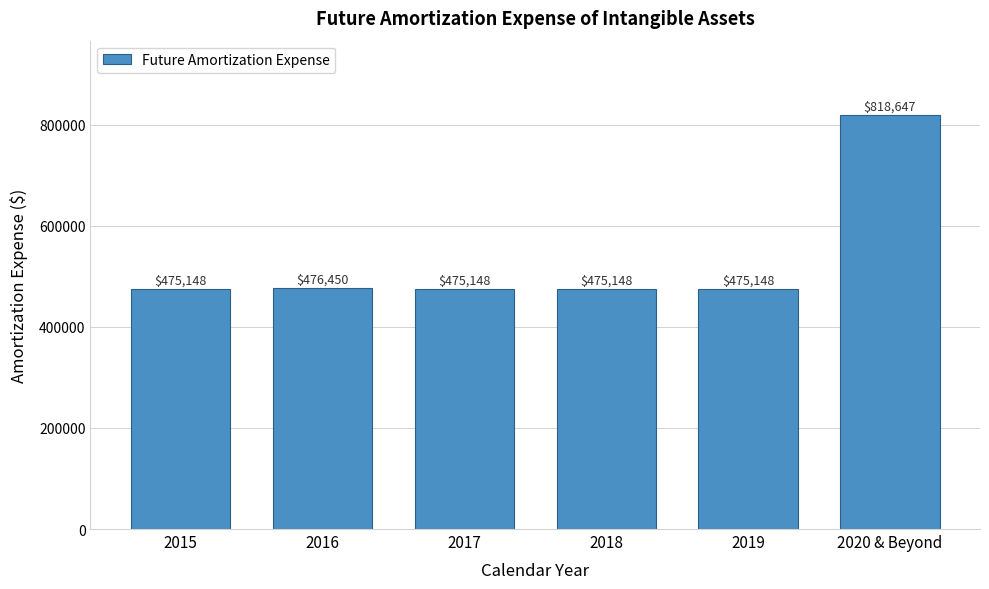

Reading left to right, what are all the values shown in this chart?

2015=475148	2016=476450	2017=475148	2018=475148	2019=475148	2020 & Beyond=818647